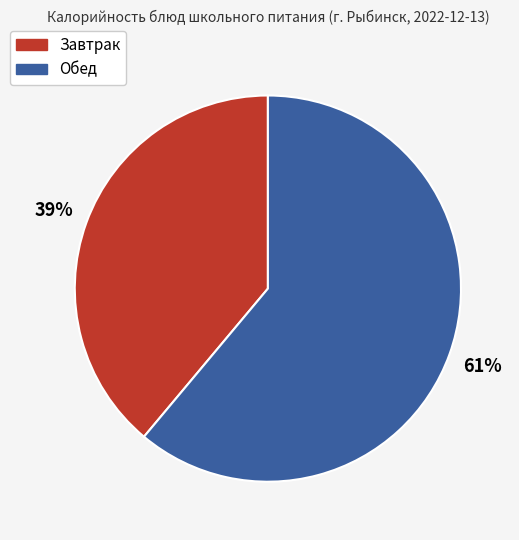

To the nearest percent, what is the average slice percentage?

50%